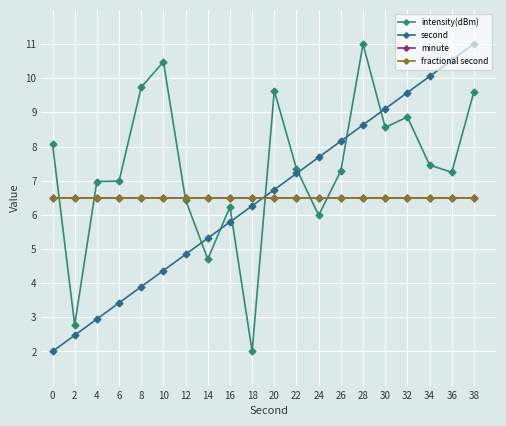

Does the chart have visible grid lines?

Yes